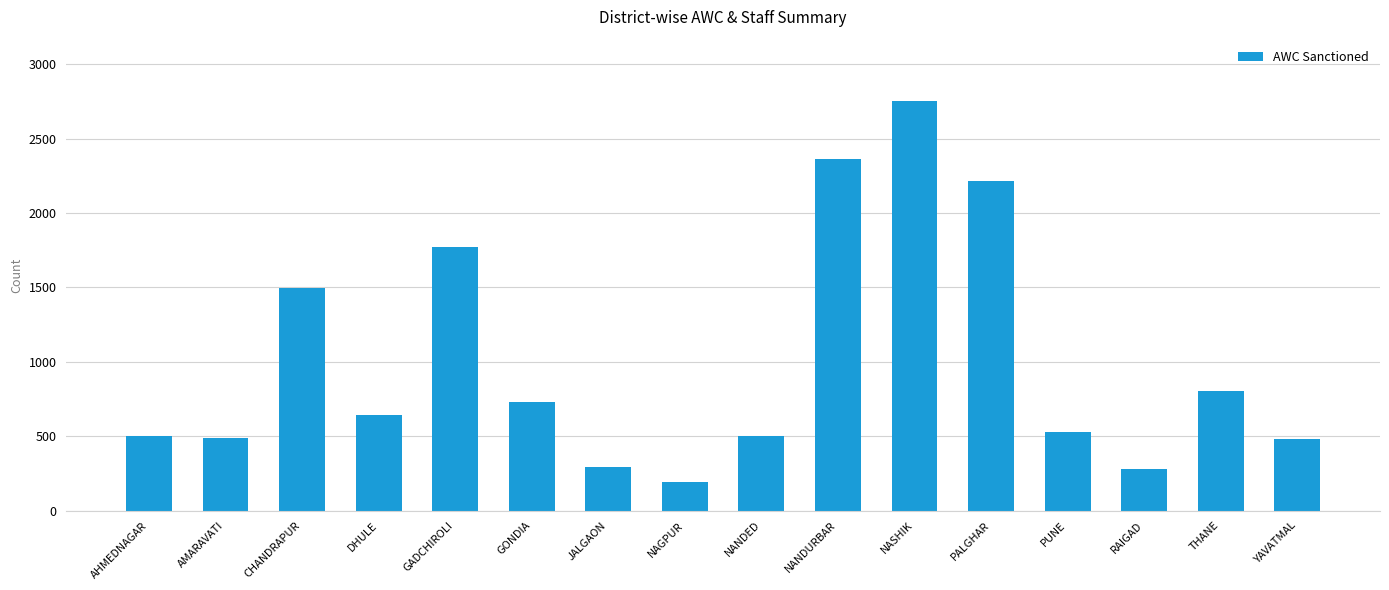

Does the chart contain any negative values?

No